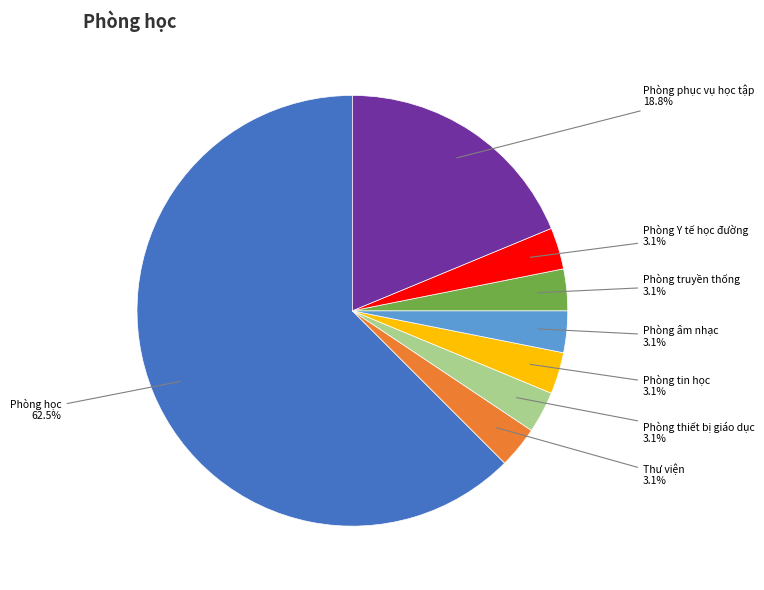

Is there a majority slice in this chart?

Yes